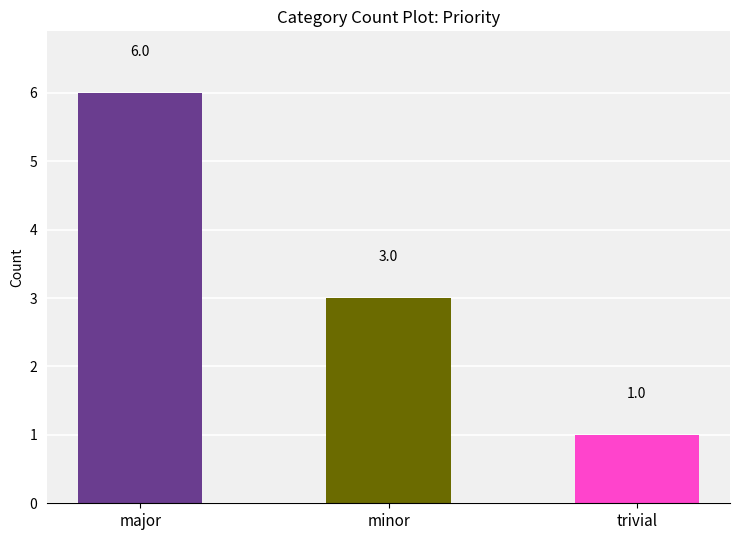

What is the value of the 2nd bar from the left?

3